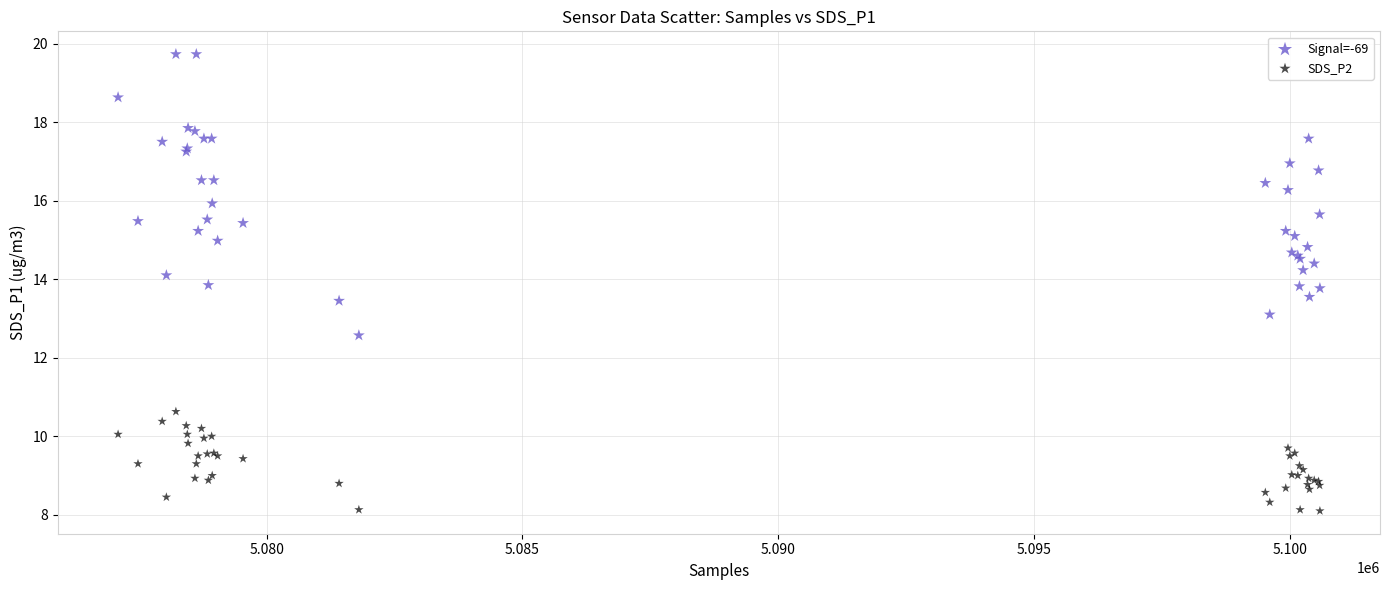

What is the X range (max minus min) for the scatter plot?

23494.0